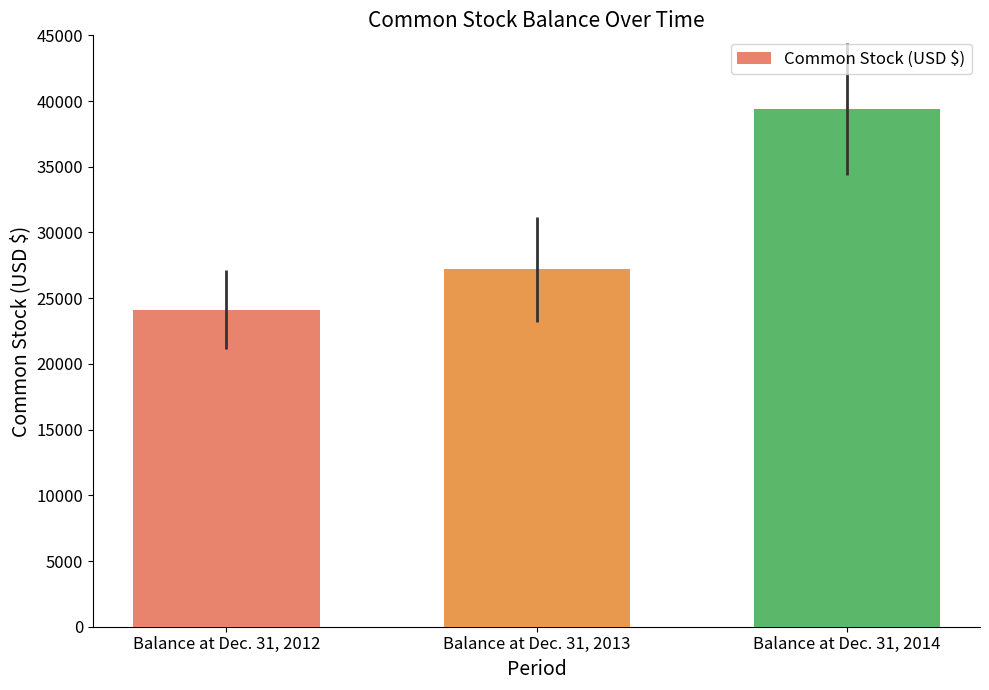

Reading left to right, list all the values displayed in this chart.

24112	27213	39405